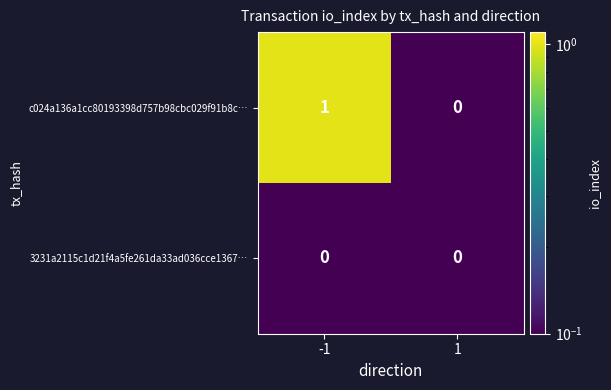

Which series has the largest total across all categories?

c024a136a1cc80193398d757b98cbc029f91b8c…